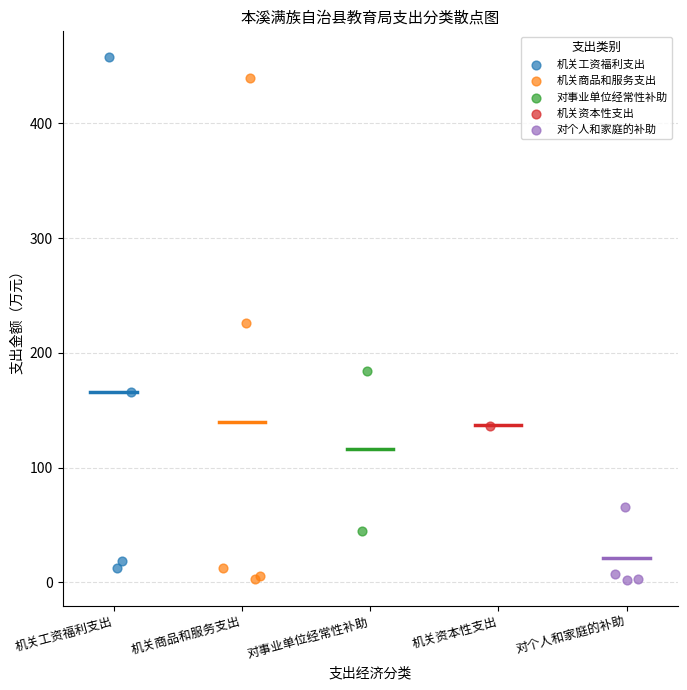

What are all the series names shown in the legend?

机关工资福利支出, 机关商品和服务支出, 对事业单位经常性补助, 机关资本性支出, 对个人和家庭的补助